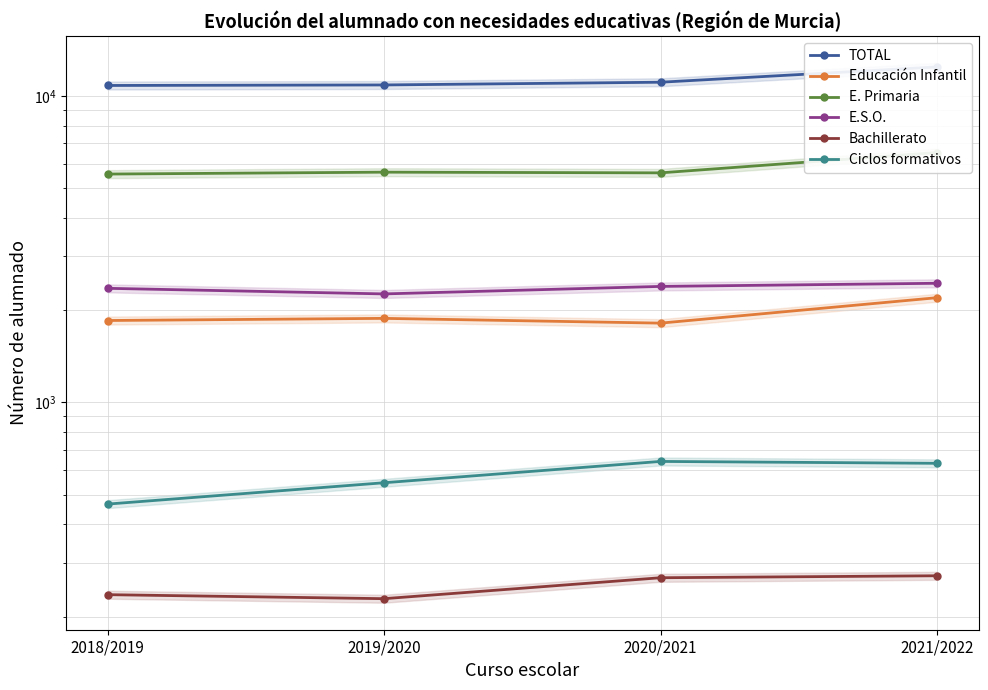

What is the spread (max minus min) of values at 2020/2021?

10809